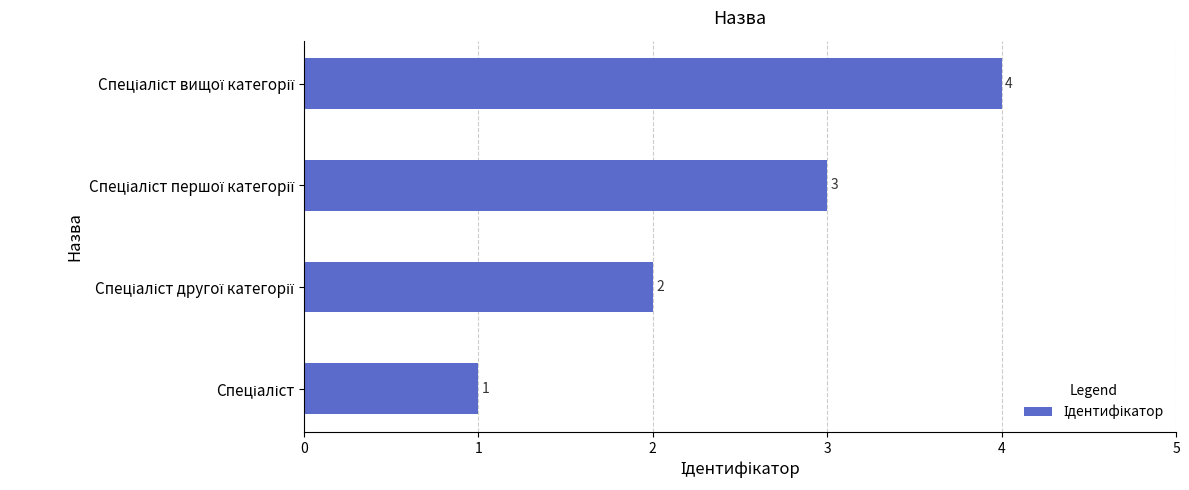

Count the values in the range 2 to 4.

3